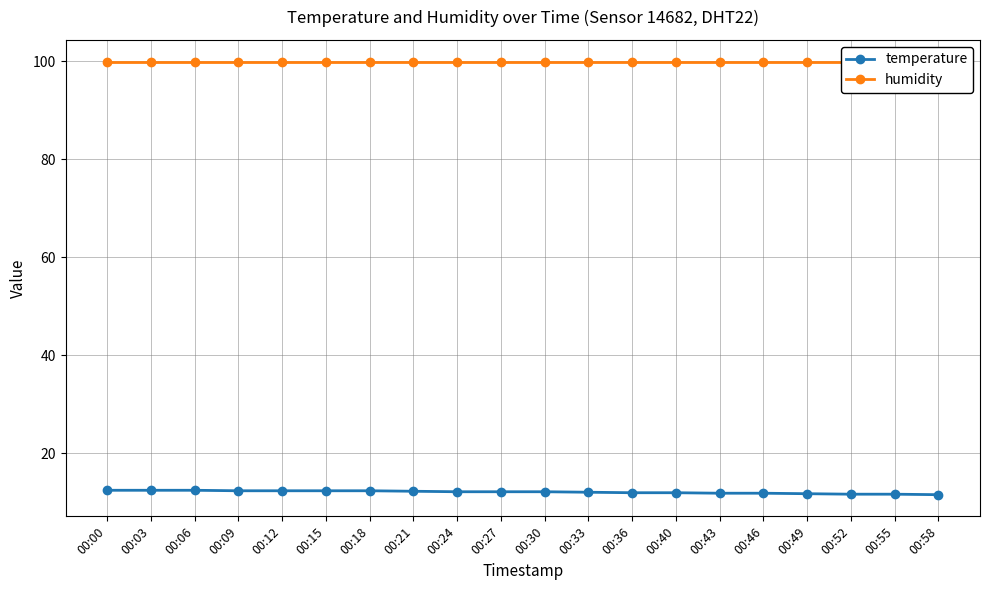

Which series has the widest spread of values?

temperature